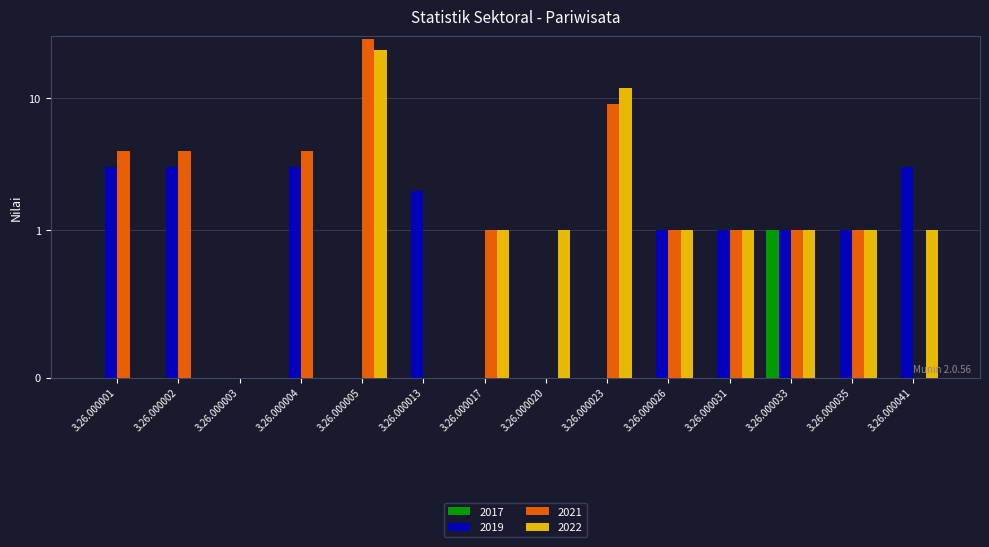

Reading left to right, list all the values displayed in this chart.

2017: 3.26.000001=0	3.26.000002=0	3.26.000003=0	3.26.000004=0	3.26.000005=0	3.26.000013=0	3.26.000017=0	3.26.000020=0	3.26.000023=0	3.26.000026=0	3.26.000031=0	3.26.000033=1	3.26.000035=0	3.26.000041=0
2019: 3.26.000001=3	3.26.000002=3	3.26.000003=0	3.26.000004=3	3.26.000005=0	3.26.000013=2	3.26.000017=0	3.26.000020=0	3.26.000023=0	3.26.000026=1	3.26.000031=1	3.26.000033=1	3.26.000035=1	3.26.000041=3
2021: 3.26.000001=4	3.26.000002=4	3.26.000003=0	3.26.000004=4	3.26.000005=28	3.26.000013=0	3.26.000017=1	3.26.000020=0	3.26.000023=9	3.26.000026=1	3.26.000031=1	3.26.000033=1	3.26.000035=1	3.26.000041=0
2022: 3.26.000001=0	3.26.000002=0	3.26.000003=0	3.26.000004=0	3.26.000005=23	3.26.000013=0	3.26.000017=1	3.26.000020=1	3.26.000023=12	3.26.000026=1	3.26.000031=1	3.26.000033=1	3.26.000035=1	3.26.000041=1